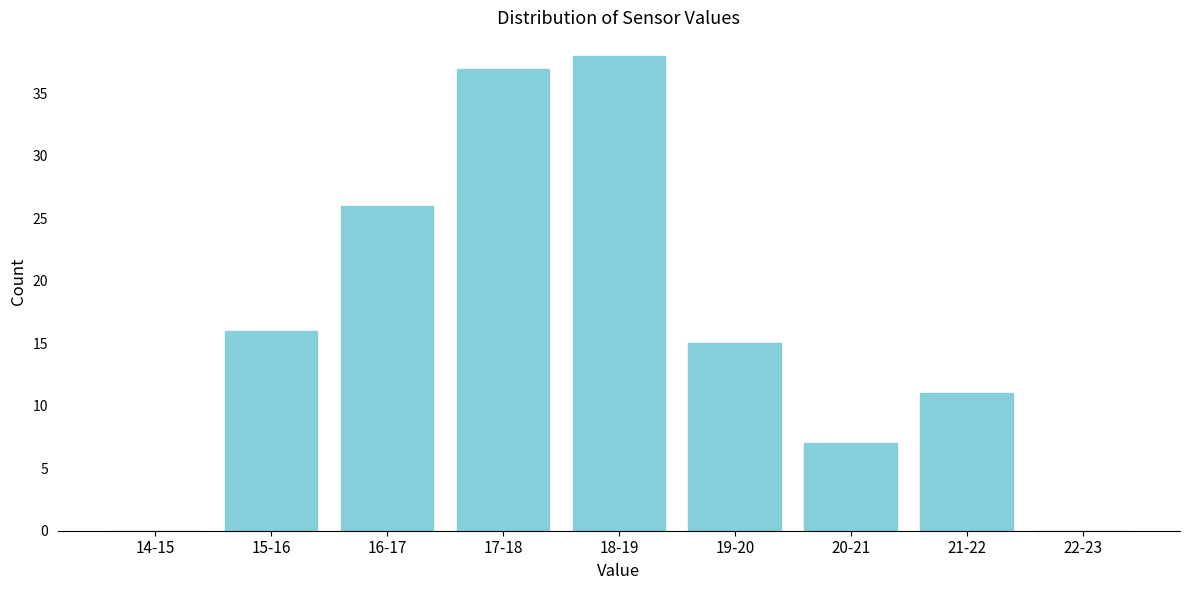

Reading left to right, transcribe all the data shown in this chart.

14-15=0	15-16=16	16-17=26	17-18=37	18-19=38	19-20=15	20-21=7	21-22=11	22-23=0